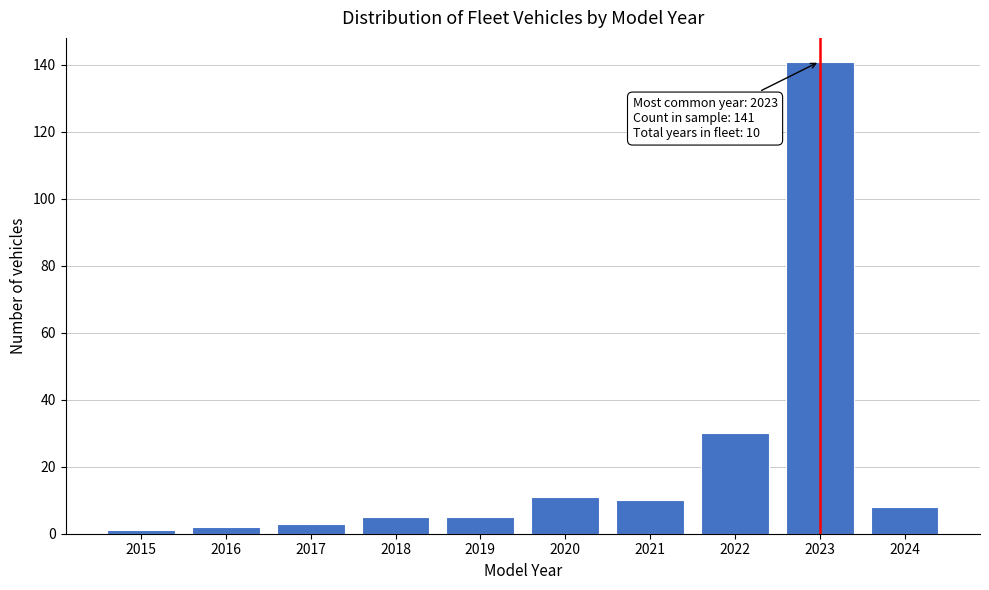

Reading right to left, list all the values displayed in this chart.

2024=8	2023=141	2022=30	2021=10	2020=11	2019=5	2018=5	2017=3	2016=2	2015=1